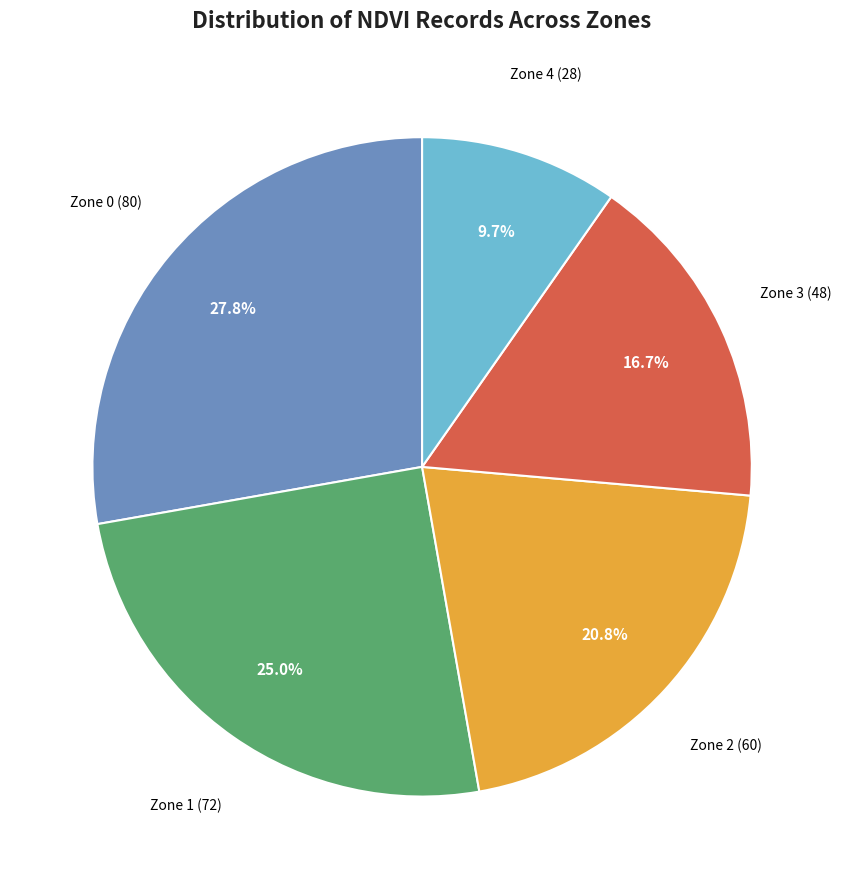

Is there any slice that represents more than half of the pie?

No